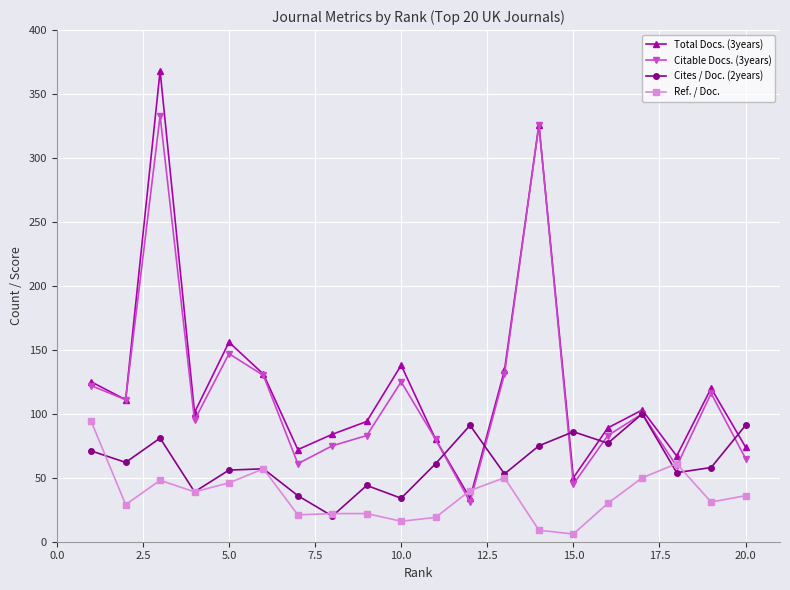

Which series has the largest total across all categories?

Total Docs. (3years)